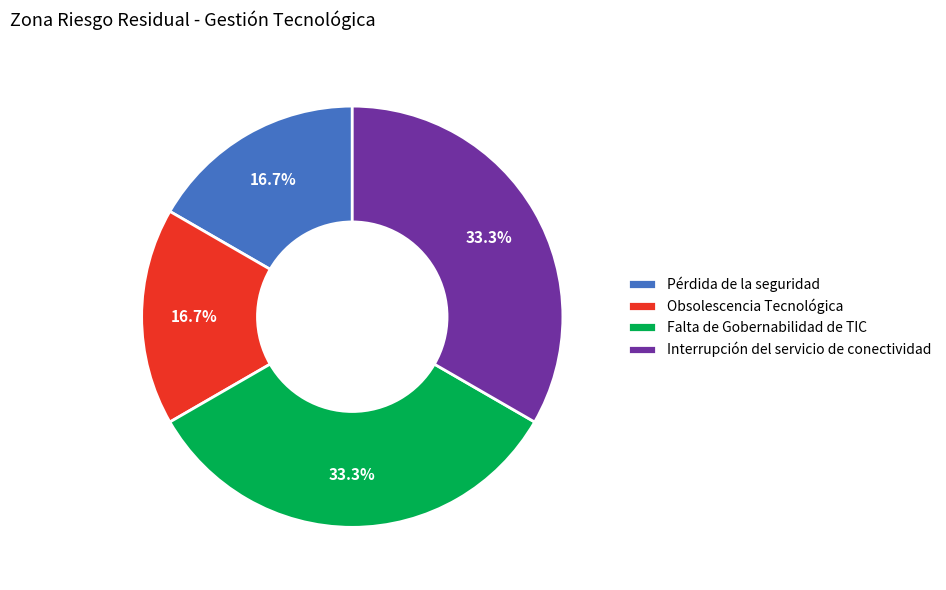

True or false: Pérdida de la seguridad accounts for 17% of the total.

True